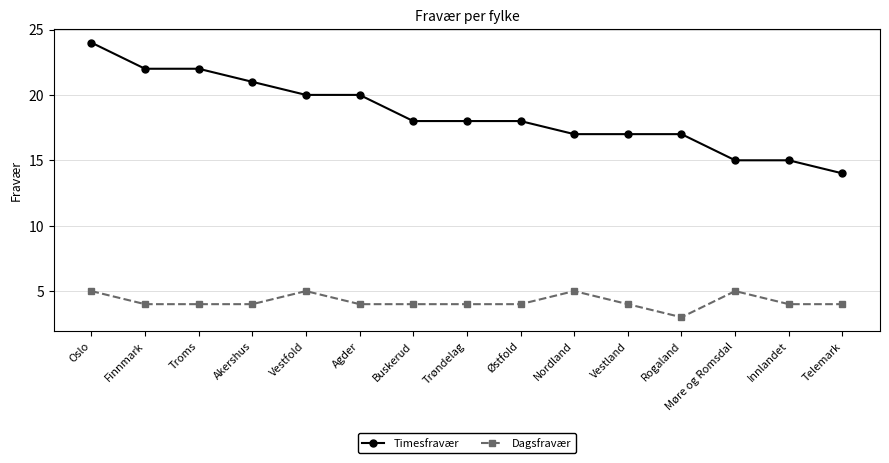

What is the difference between the Timesfravær values at Akershus and Østfold?

3